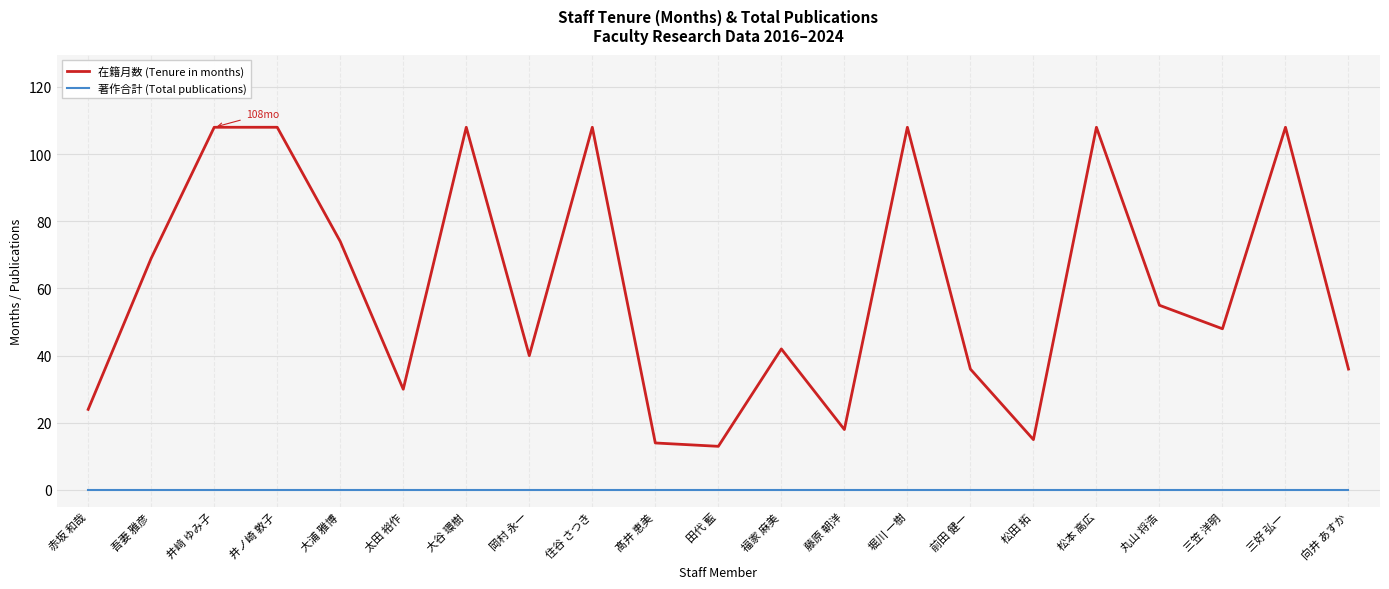

Is the value of 在籍月数 (Tenure in months) at 向井 あすか greater than the value of 著作合計 (Total publications) at 三好 弘一?

Yes